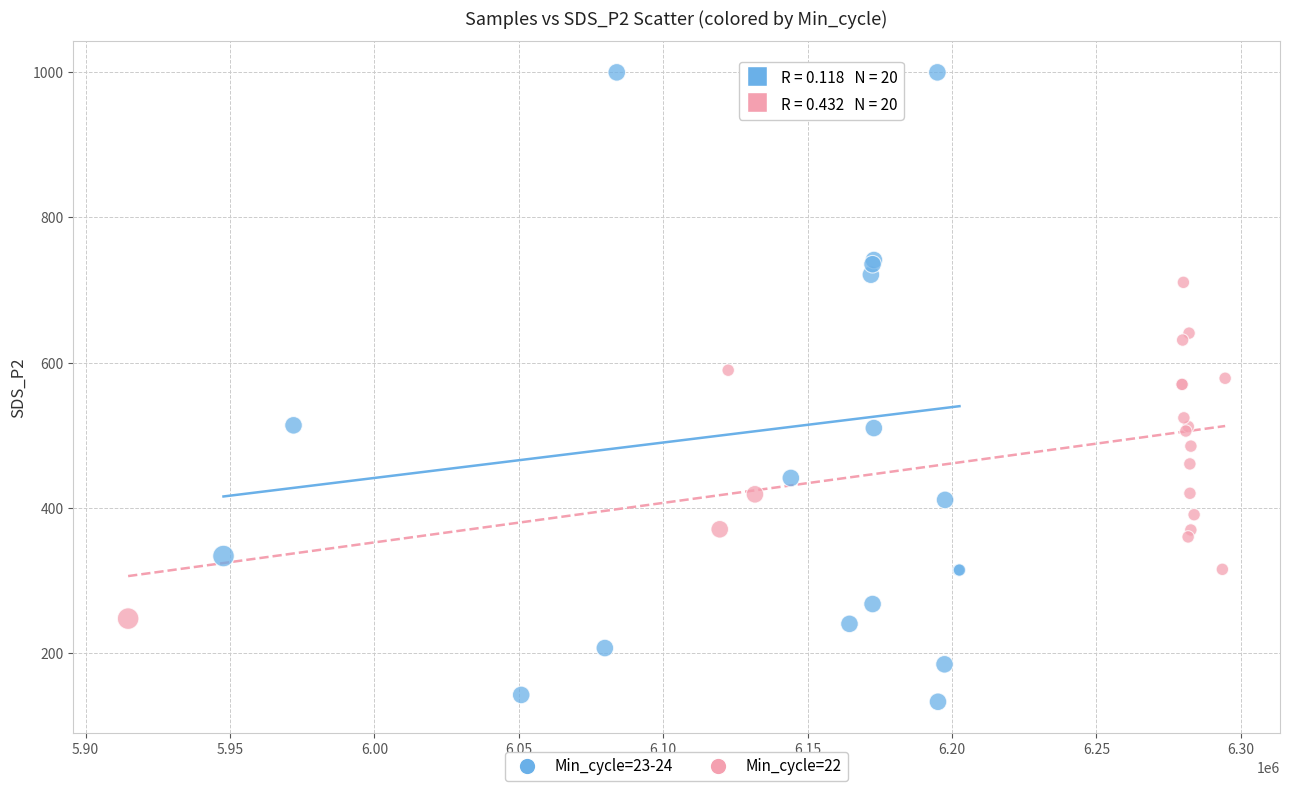

Which series contains the highest Y value?

Min_cycle=23-24